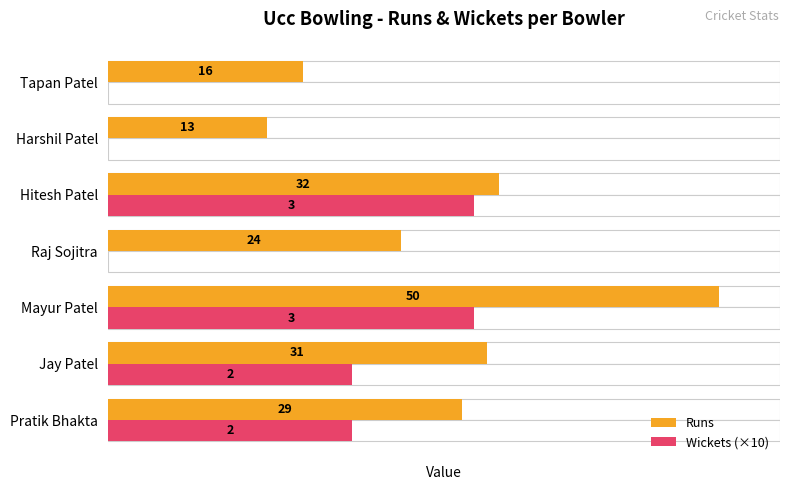

What is the maximum value for Wickets (×10)?

30